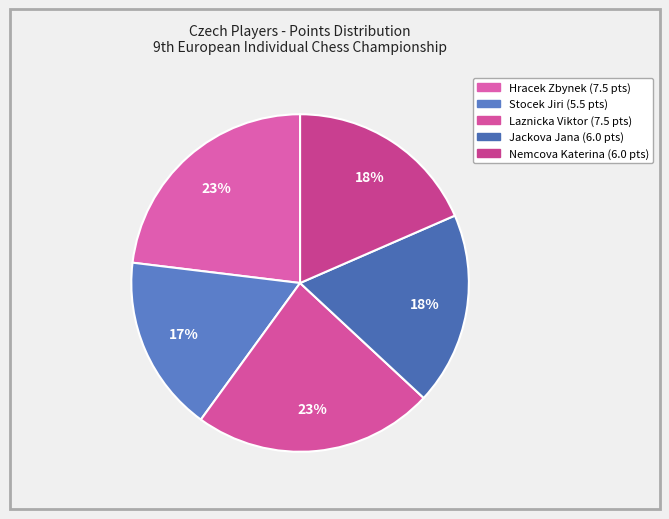

How many segments does this pie chart have?

5